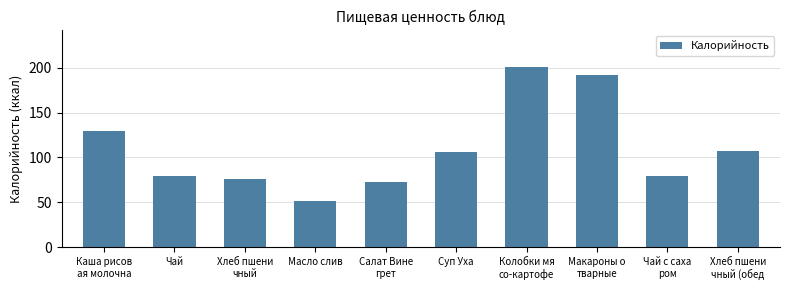

What is the greatest value displayed?

201.4